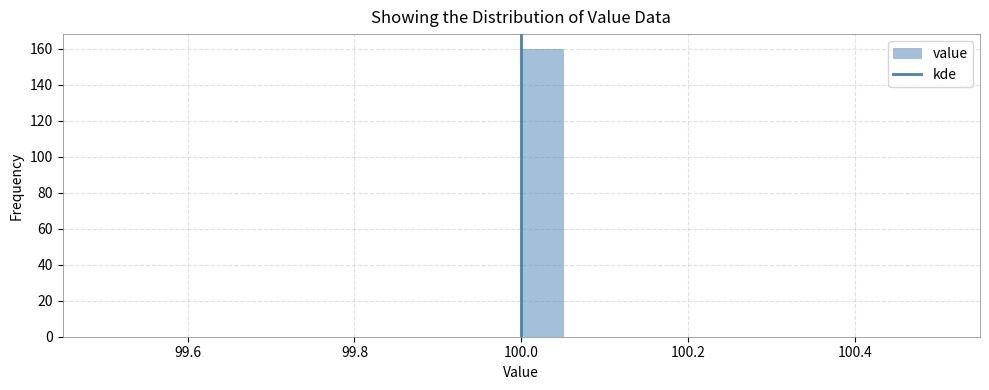

Read against the x-axis, roughly where is the centre of the tallest bar?

100.02